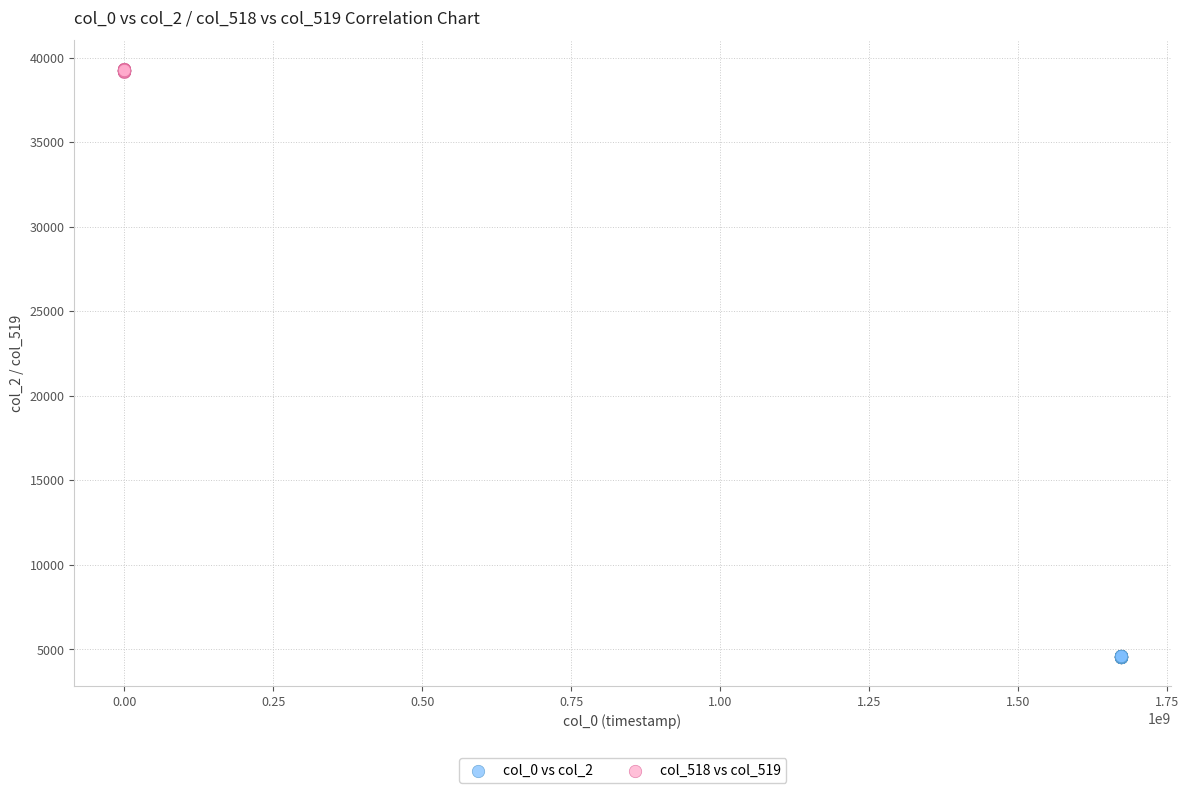

Which series reaches the minimum Y coordinate?

col_0 vs col_2